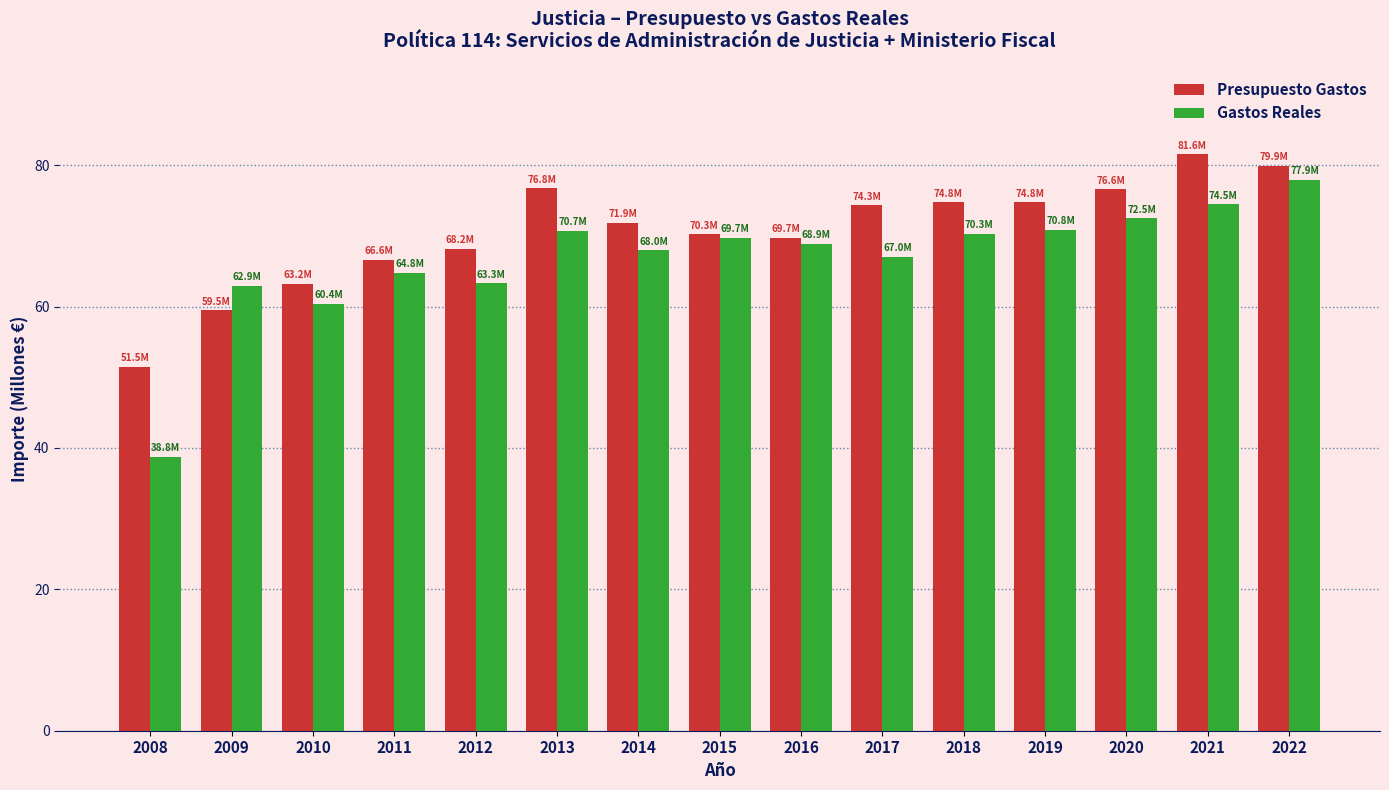

How many bars are there in each group?

2